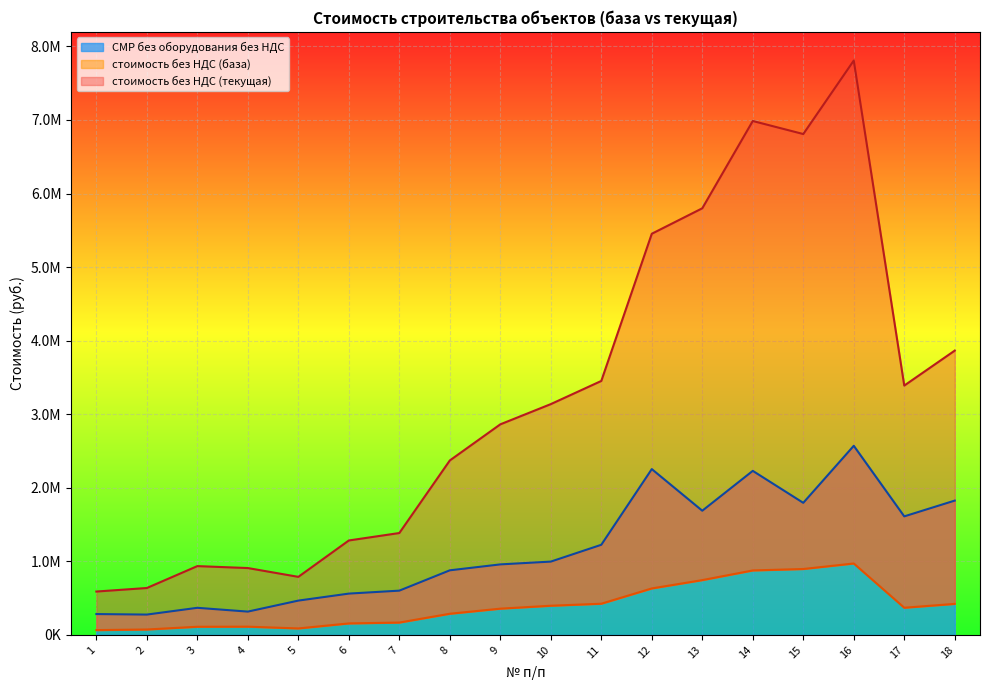

True or false: стоимость без НДС (база) and стоимость без НДС (текущая) cross at least once.

False